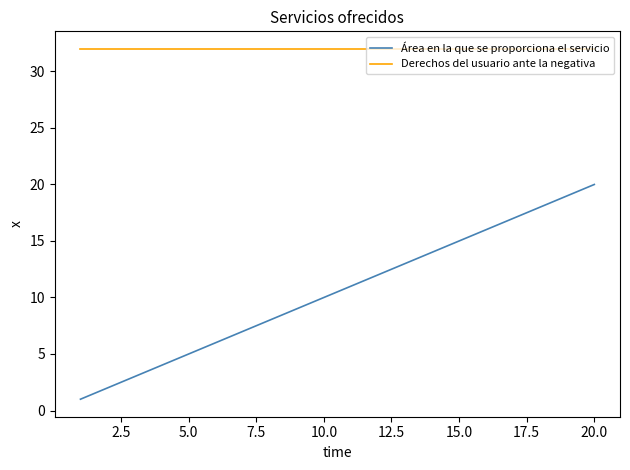

What is the greatest value displayed?

32